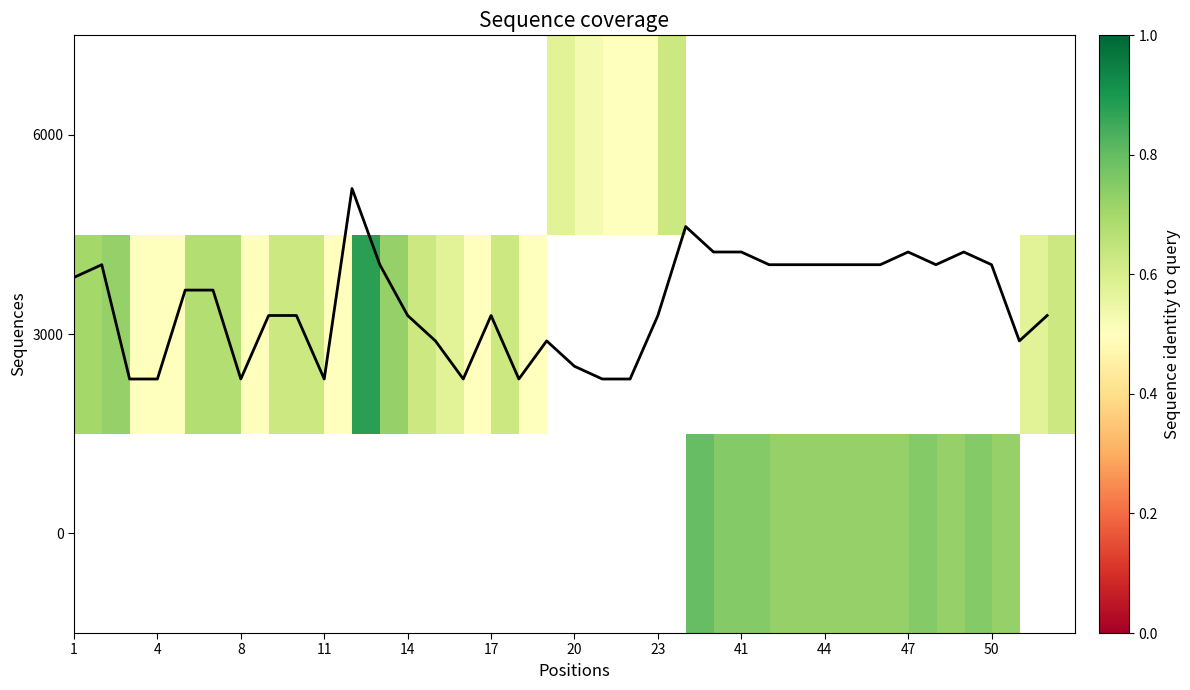

Count the number of categories in the chart.

36